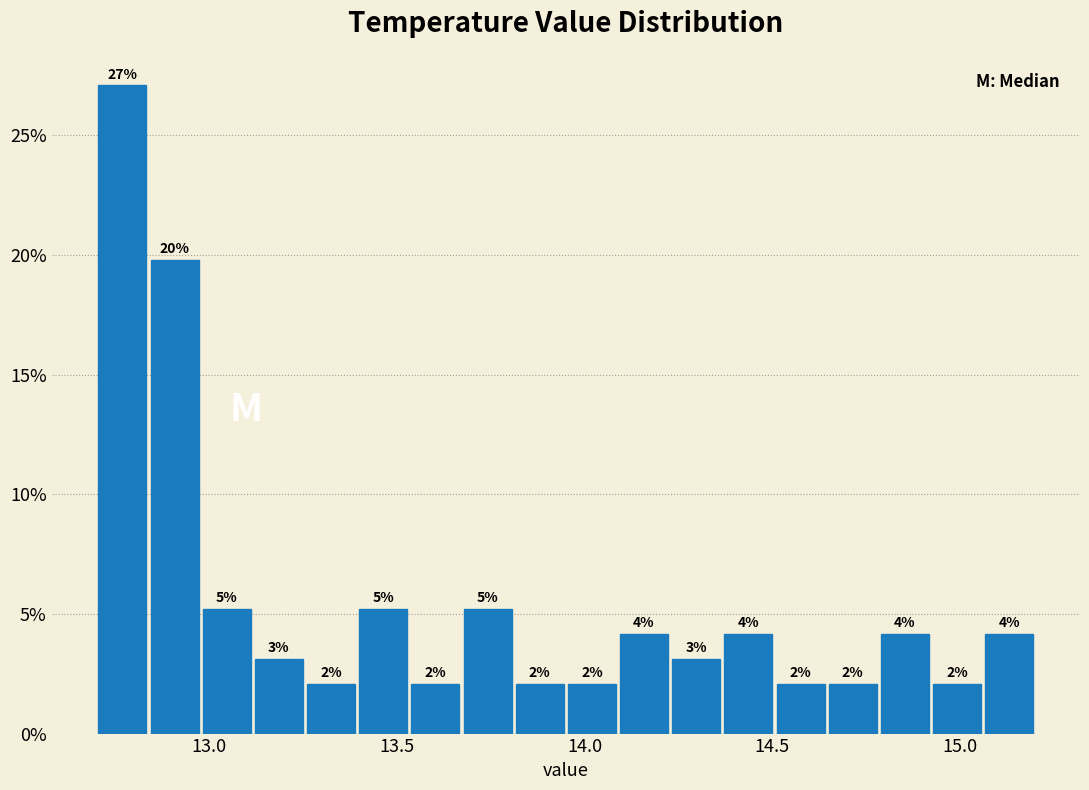

Around what value on the x-axis is the tallest bar? Give the approximate position of its centre, as read against the axis.

12.75